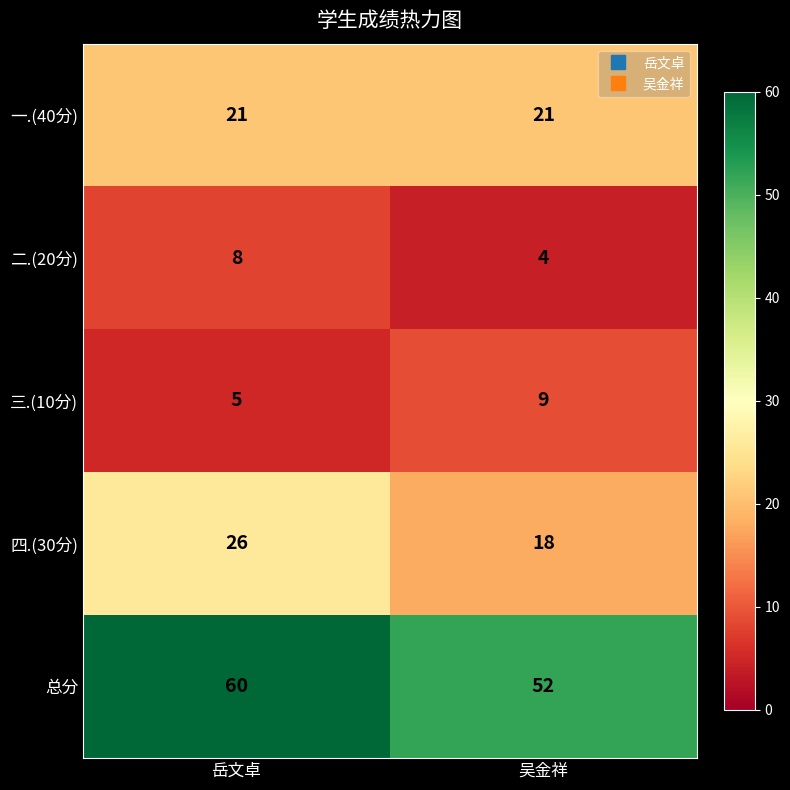

The 二.(20分) series shows 2 at 吴金祥. True or false?

False